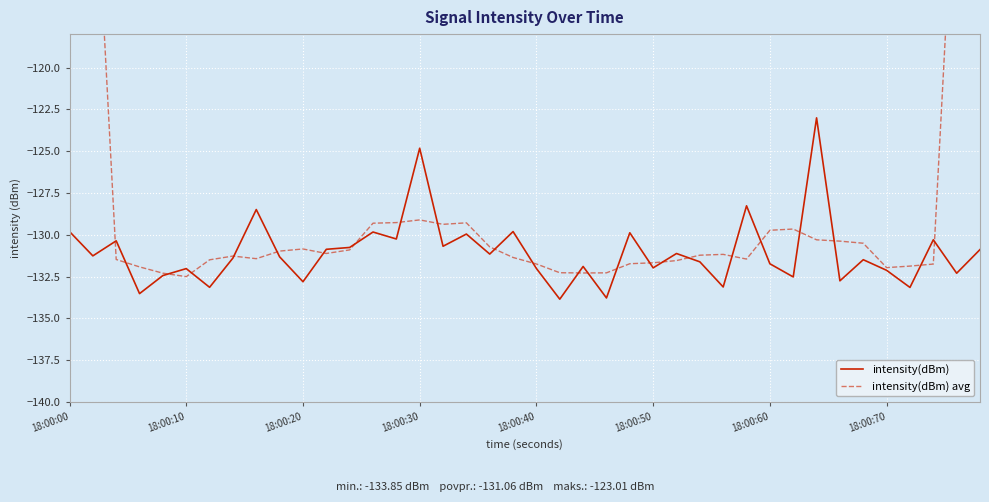

Is it true that intensity(dBm) equals -132.8 at 18:00:20?

True